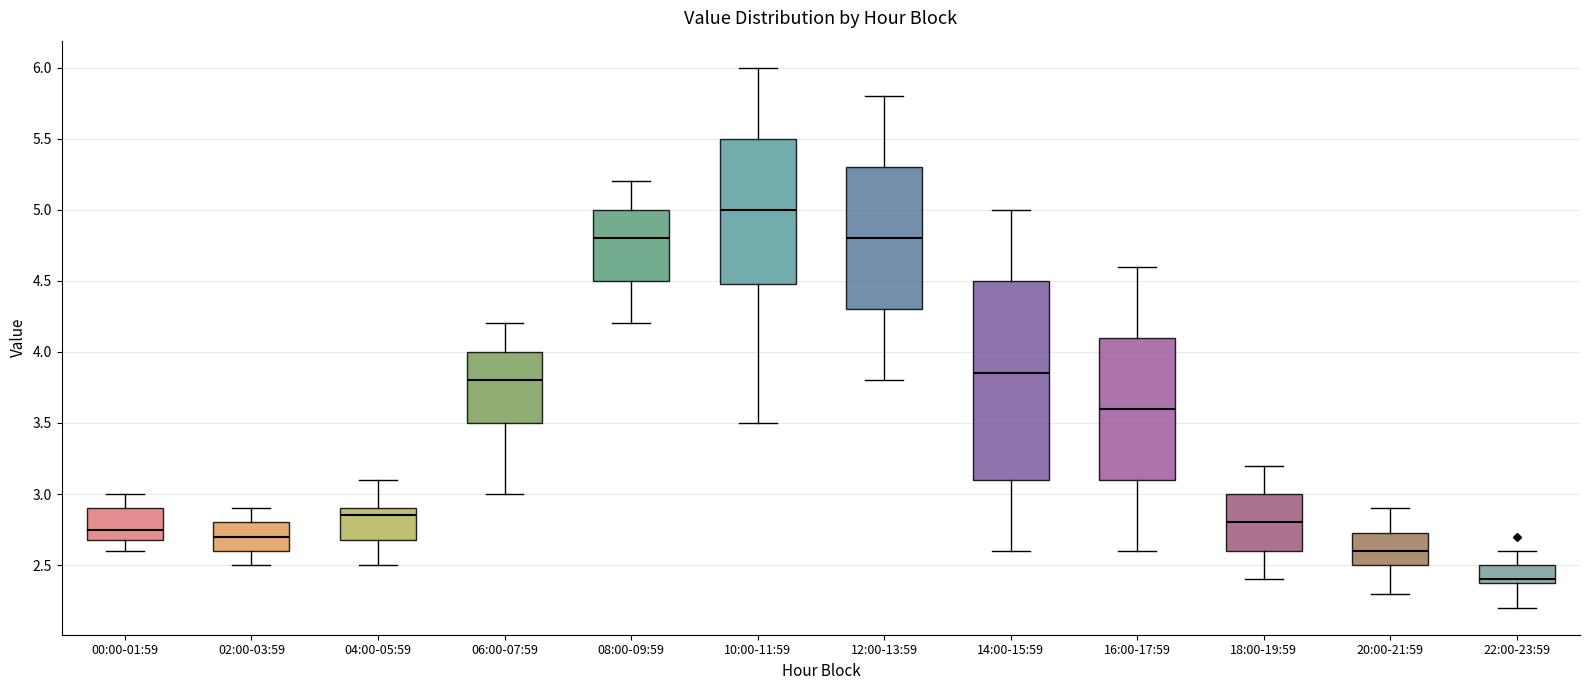

Which box has the lowest median line?

22:00-23:59